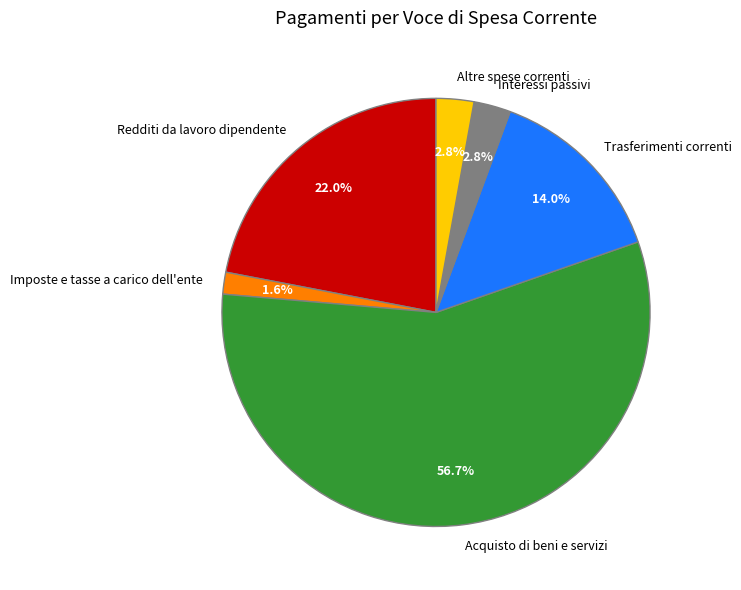

Count the number of slices in the pie.

6